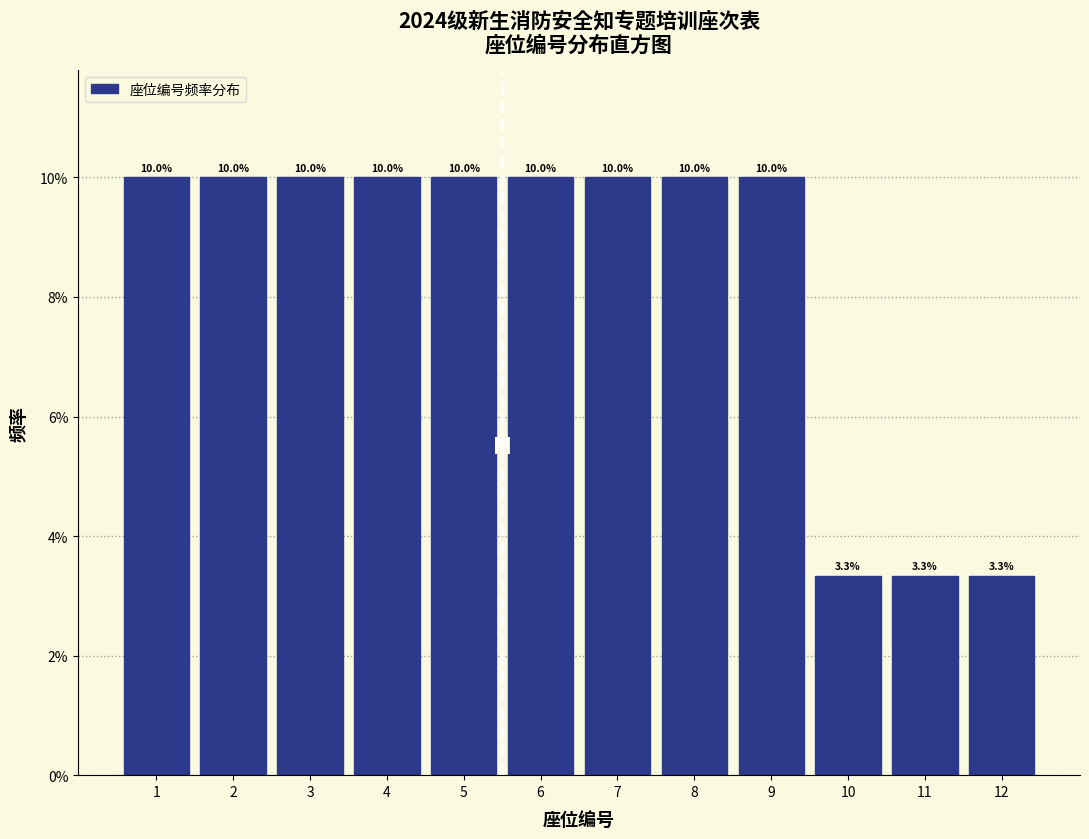

Reading left to right, list every bar in this chart as the range it spans on the x-axis followed by its height.

0.5 to 1.5: 10.0
1.5 to 2.5: 10.0
2.5 to 3.5: 10.0
3.5 to 4.5: 10.0
4.5 to 5.5: 10.0
5.5 to 6.5: 10.0
6.5 to 7.5: 10.0
7.5 to 8.5: 10.0
8.5 to 9.5: 10.0
9.5 to 10.5: 3.3
10.5 to 11.5: 3.3
11.5 to 12.5: 3.3